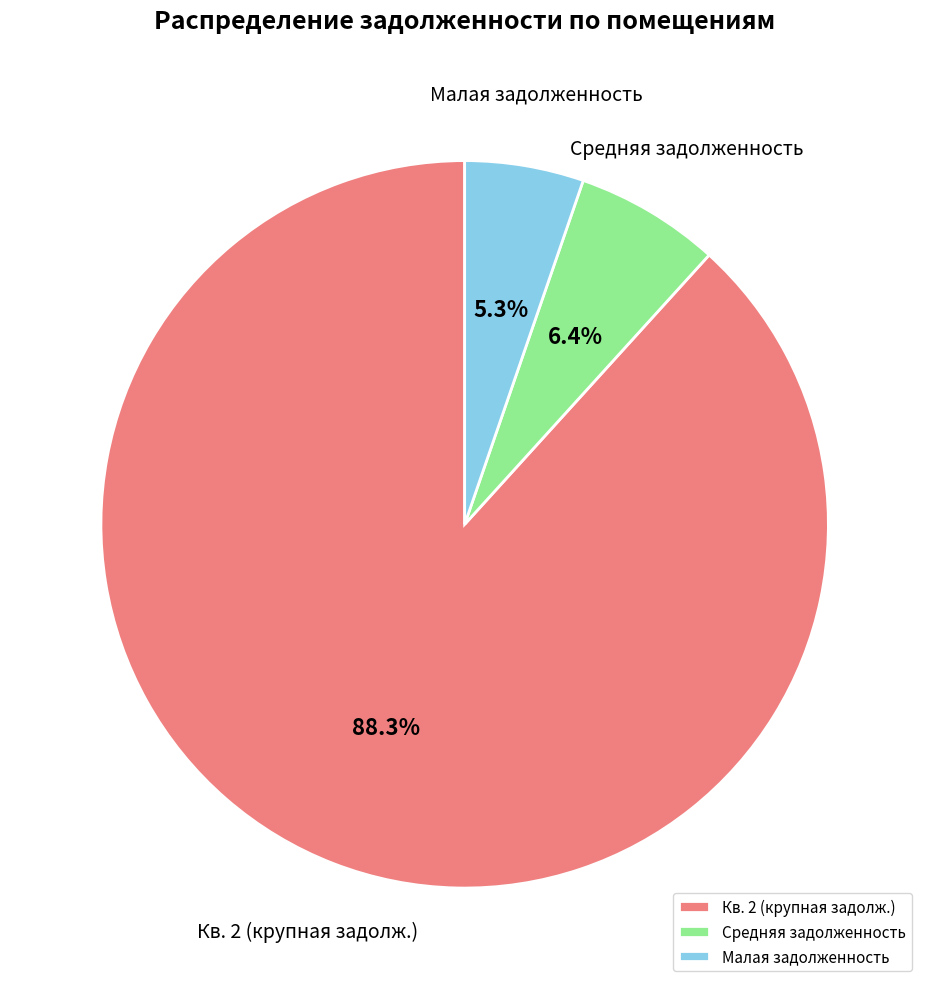

What percentage is NOT represented by Малая задолженность?

94.7%